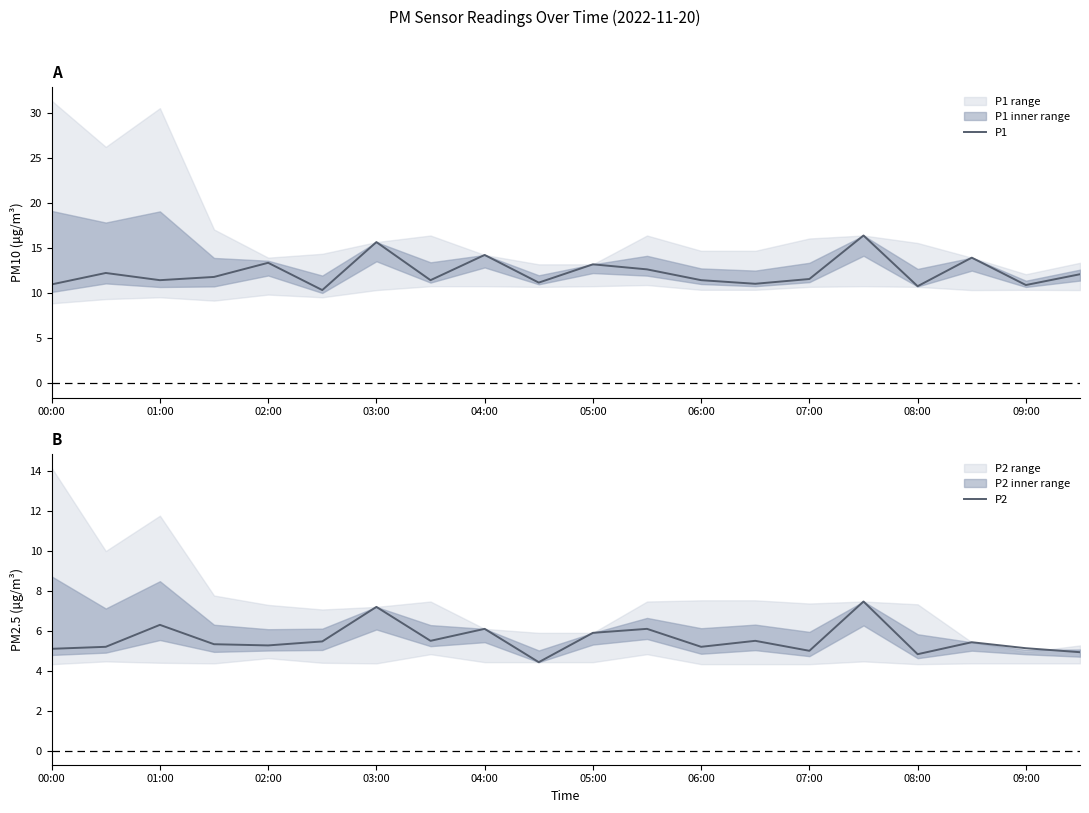

What is the lowest value of the P2 series?

4.4